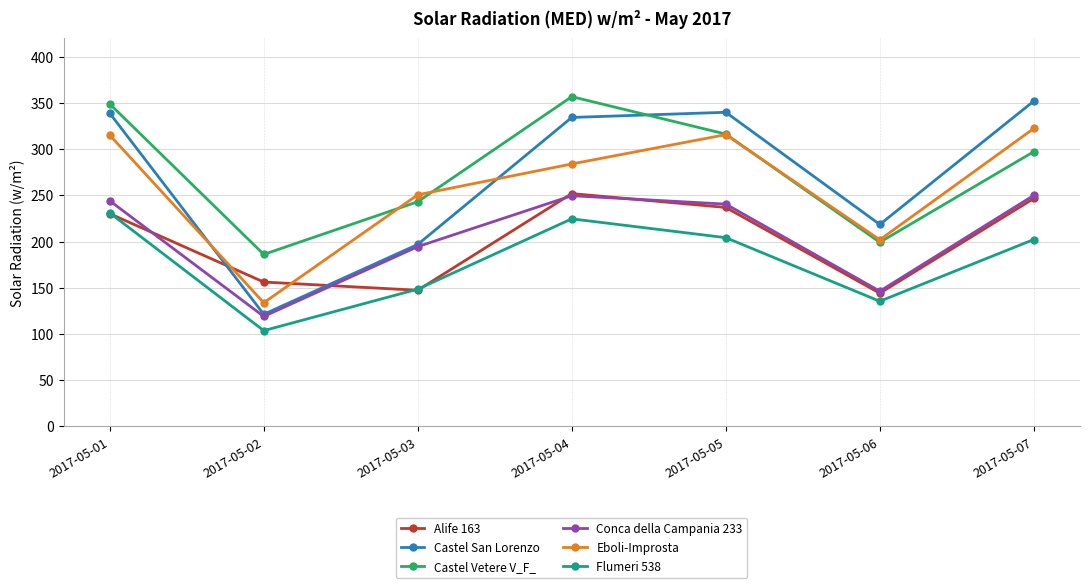

How many distinct data groups are displayed?

6